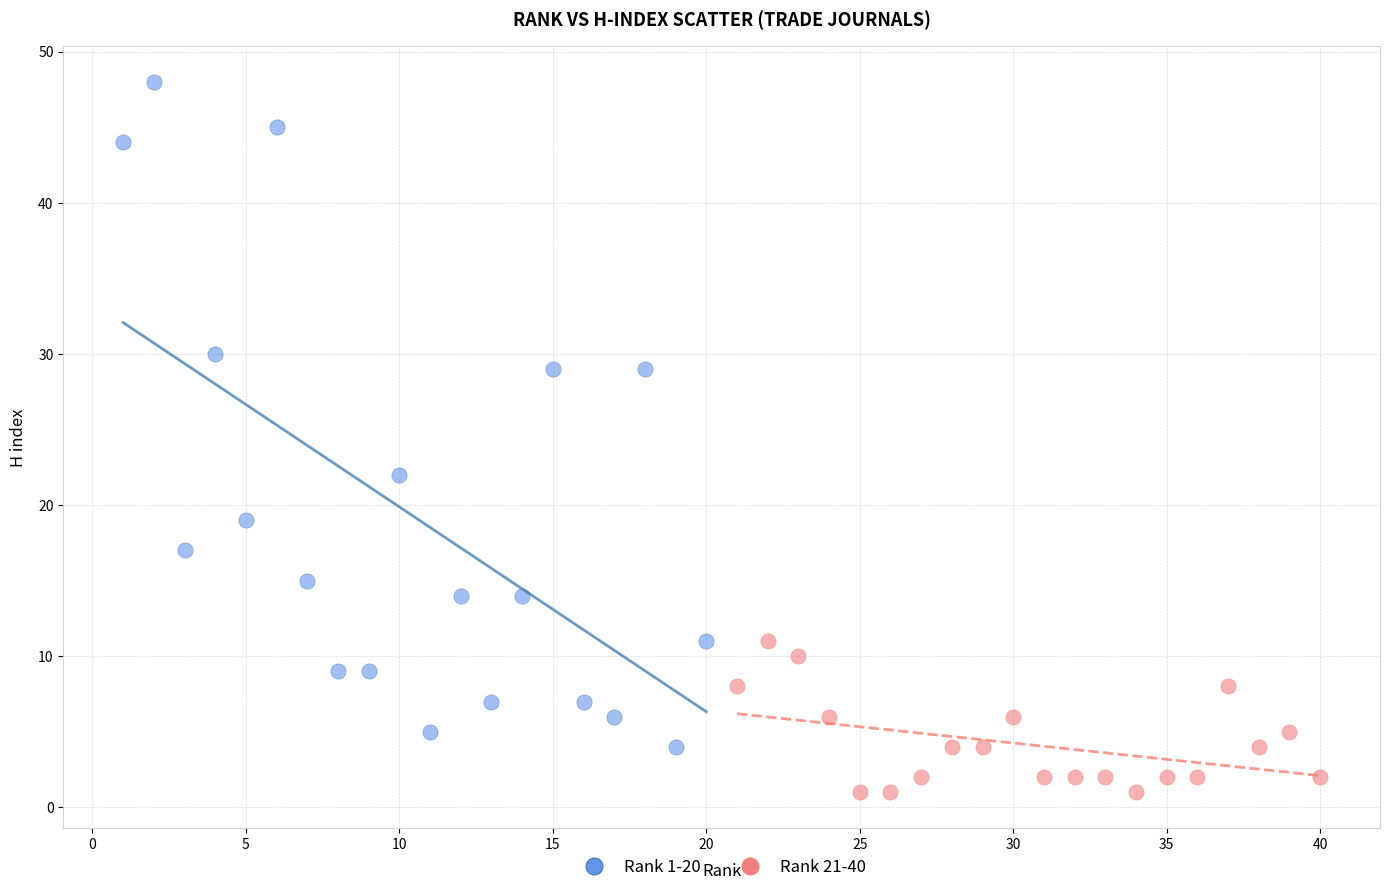

What are all the series names shown in the legend?

Rank 1-20, Rank 21-40